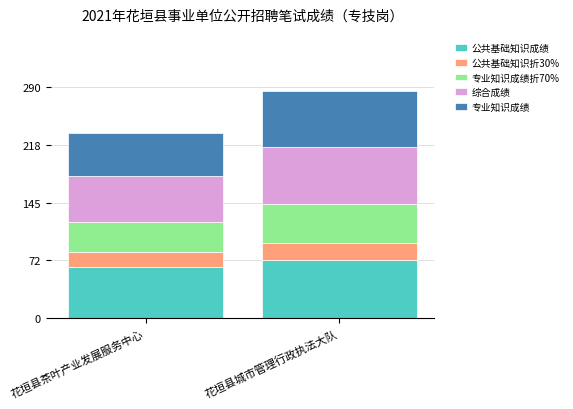

What is the minimum value for 公共基础知识成绩?

64.1